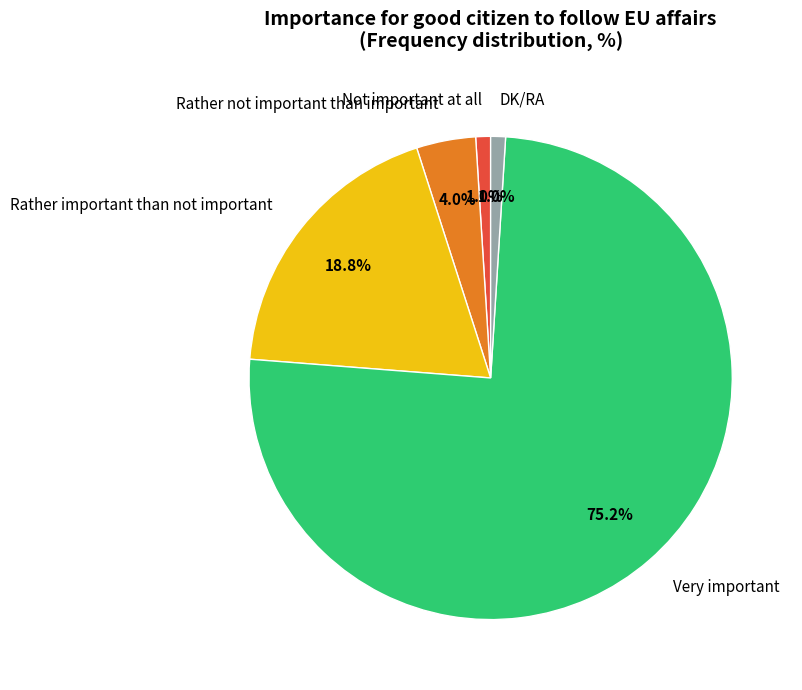

To the nearest percent, what percentage of the pie is Not important at all?

1%